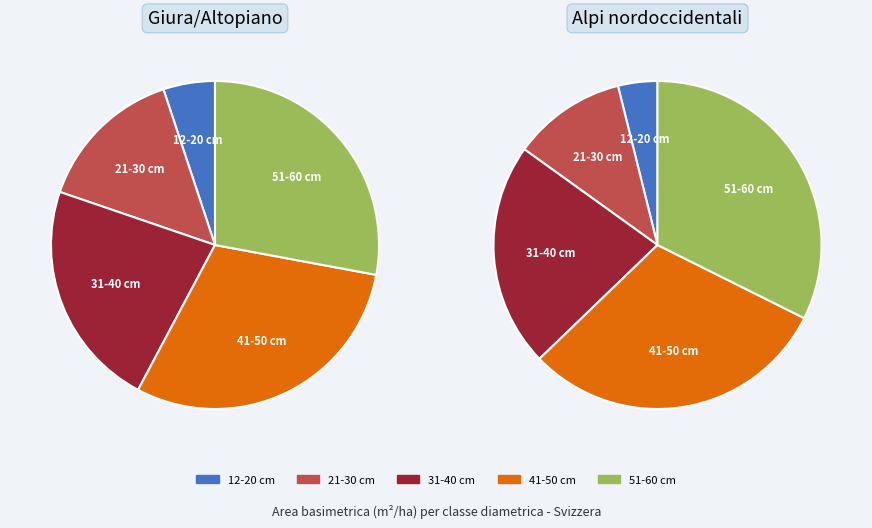

The 12-20 cm slice represents 1% of the pie. True or false?

False